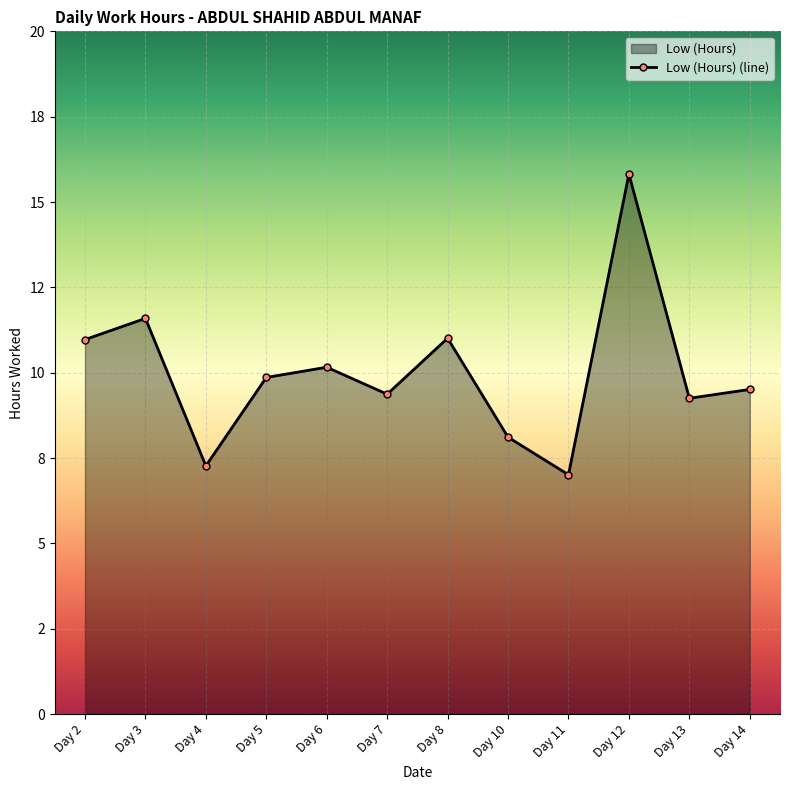

What is the ratio of the value at Day 6 to the value at Day 2?

0.9